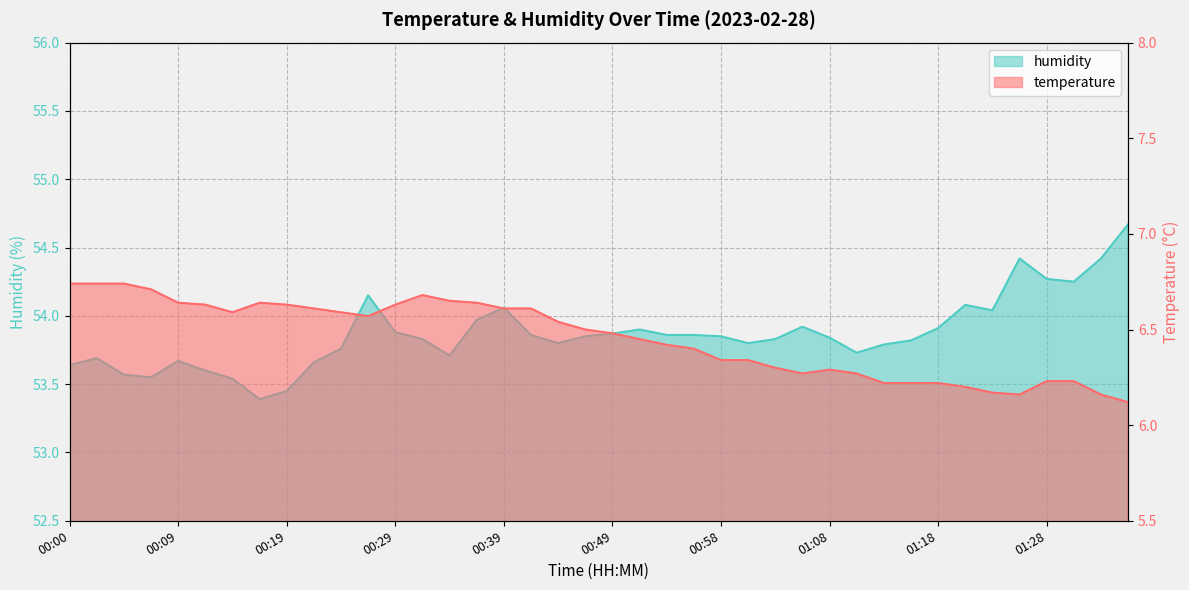

What is the total value across all series at 01:30?

60.5